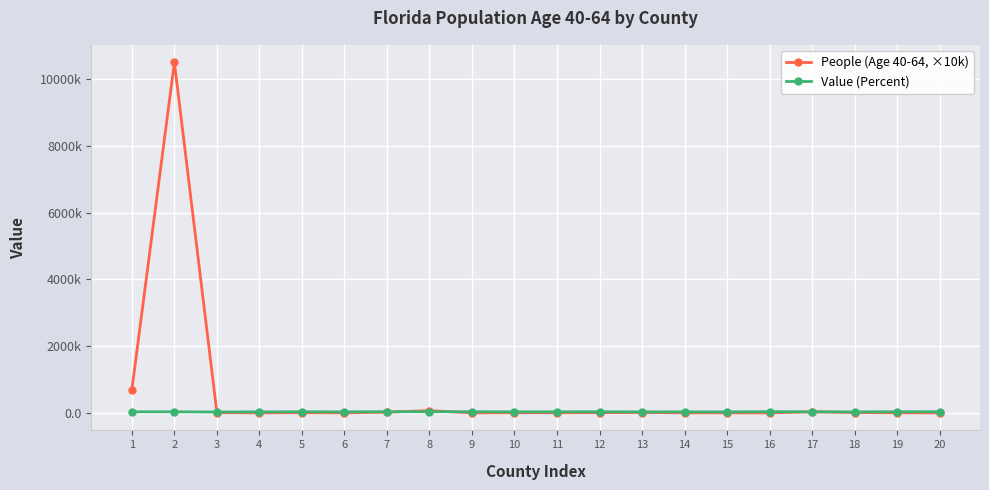

What are all the series names shown in the legend?

People (Age 40-64, ×10k), Value (Percent)